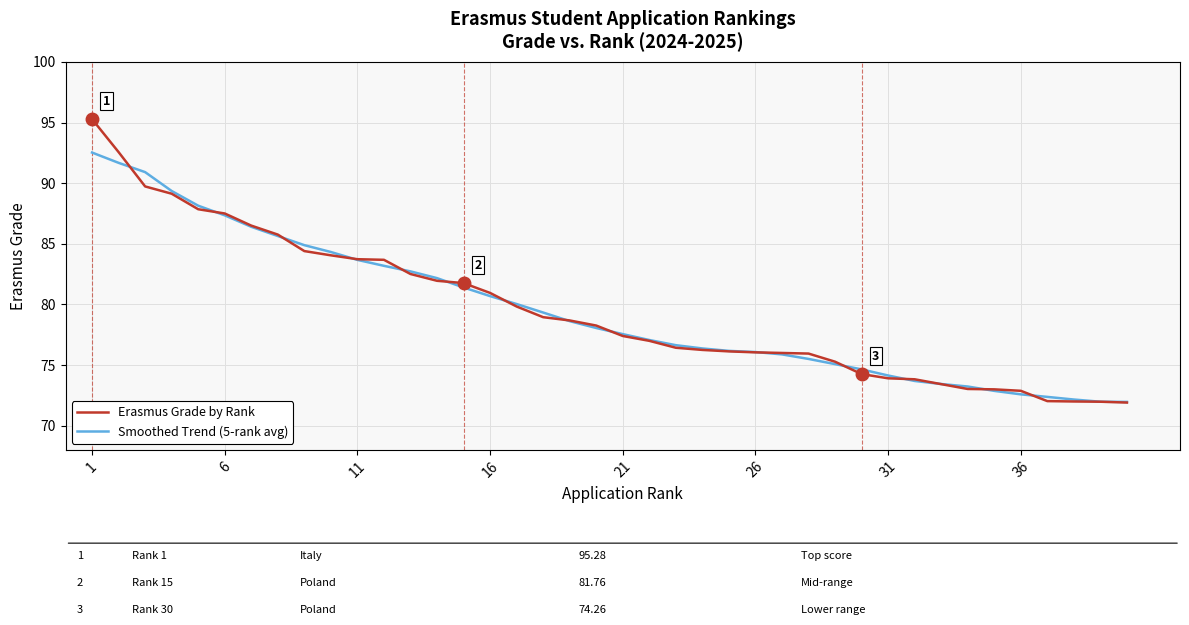

What is the maximum value for Erasmus Grade by Rank?

95.3